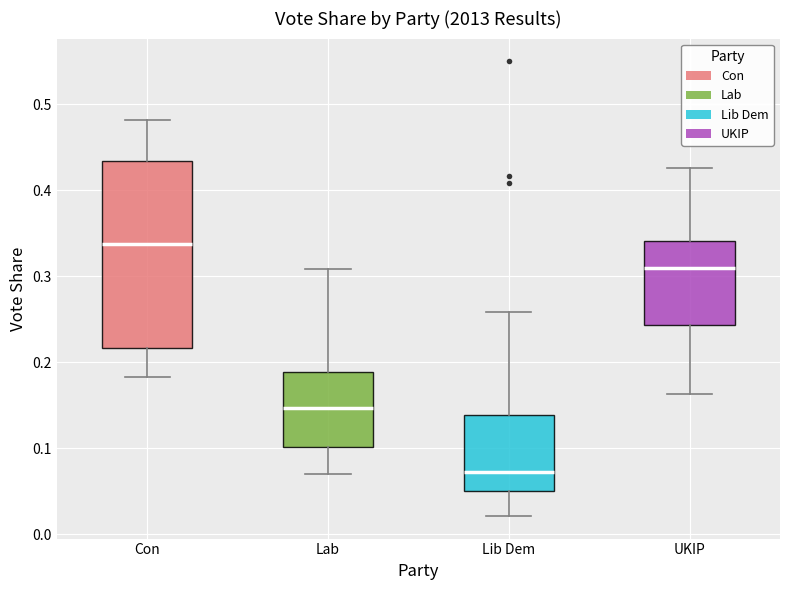

Reading left to right, read every box against the y-axis: the position of its median line, the range the box covers, and the ends of its whiskers. The values are not printed on the chart, so give them approximately, as read against the axis.

Con: median 0.34, box 0.22 to 0.43, whiskers 0.18 to 0.48
Lab: median 0.15, box 0.10 to 0.19, whiskers 0.07 to 0.31
Lib Dem: median 0.07, box 0.05 to 0.14, whiskers 0.02 to 0.26
UKIP: median 0.31, box 0.24 to 0.34, whiskers 0.16 to 0.43